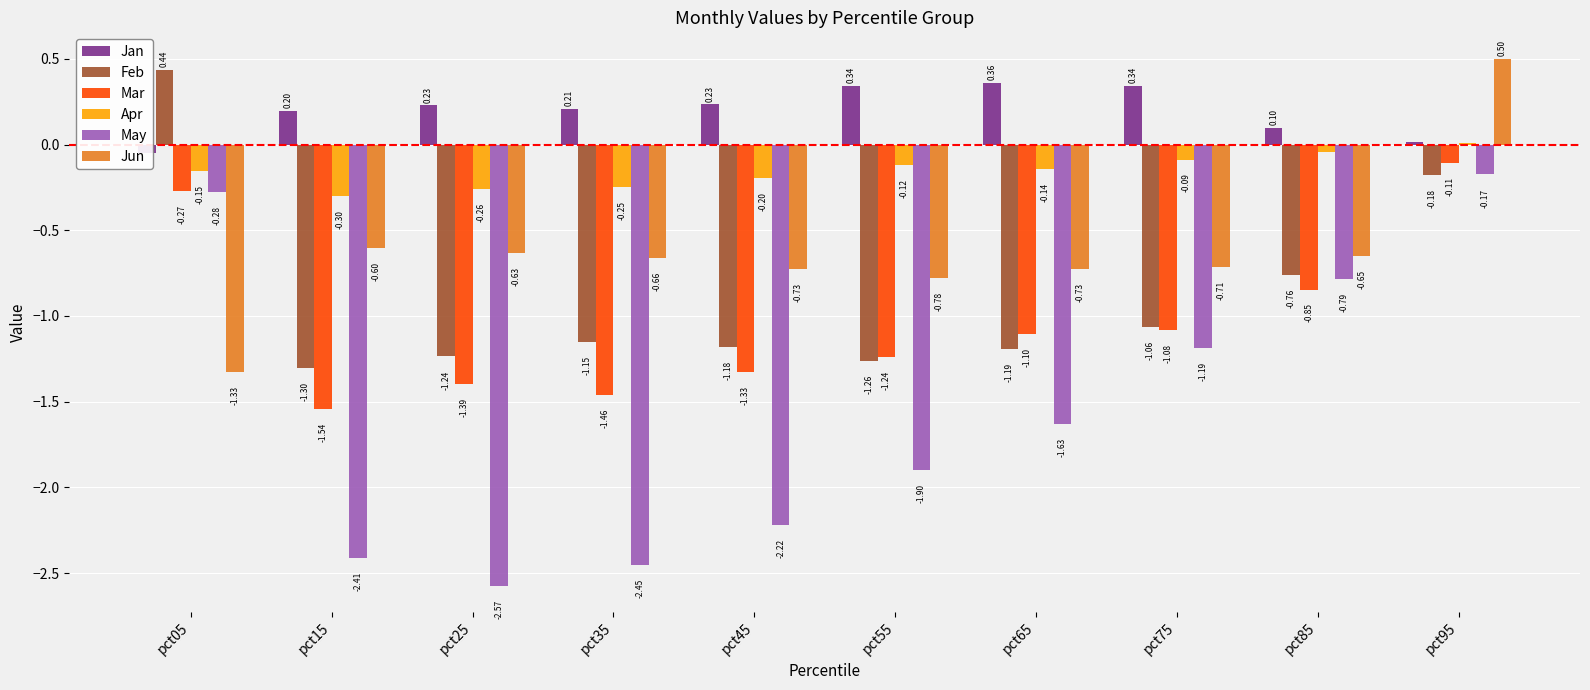

Reading left to right, extract all data points from this chart.

Jan: pct05=-0.0	pct15=0.2	pct25=0.2	pct35=0.2	pct45=0.2	pct55=0.3	pct65=0.4	pct75=0.3	pct85=0.1	pct95=0.0
Feb: pct05=0.4	pct15=-1.3	pct25=-1.2	pct35=-1.2	pct45=-1.2	pct55=-1.3	pct65=-1.2	pct75=-1.1	pct85=-0.8	pct95=-0.2
Mar: pct05=-0.3	pct15=-1.5	pct25=-1.4	pct35=-1.5	pct45=-1.3	pct55=-1.2	pct65=-1.1	pct75=-1.1	pct85=-0.8	pct95=-0.1
Apr: pct05=-0.2	pct15=-0.3	pct25=-0.3	pct35=-0.2	pct45=-0.2	pct55=-0.1	pct65=-0.1	pct75=-0.1	pct85=-0.0	pct95=0.0
May: pct05=-0.3	pct15=-2.4	pct25=-2.6	pct35=-2.5	pct45=-2.2	pct55=-1.9	pct65=-1.6	pct75=-1.2	pct85=-0.8	pct95=-0.2
Jun: pct05=-1.3	pct15=-0.6	pct25=-0.6	pct35=-0.7	pct45=-0.7	pct55=-0.8	pct65=-0.7	pct75=-0.7	pct85=-0.7	pct95=0.5